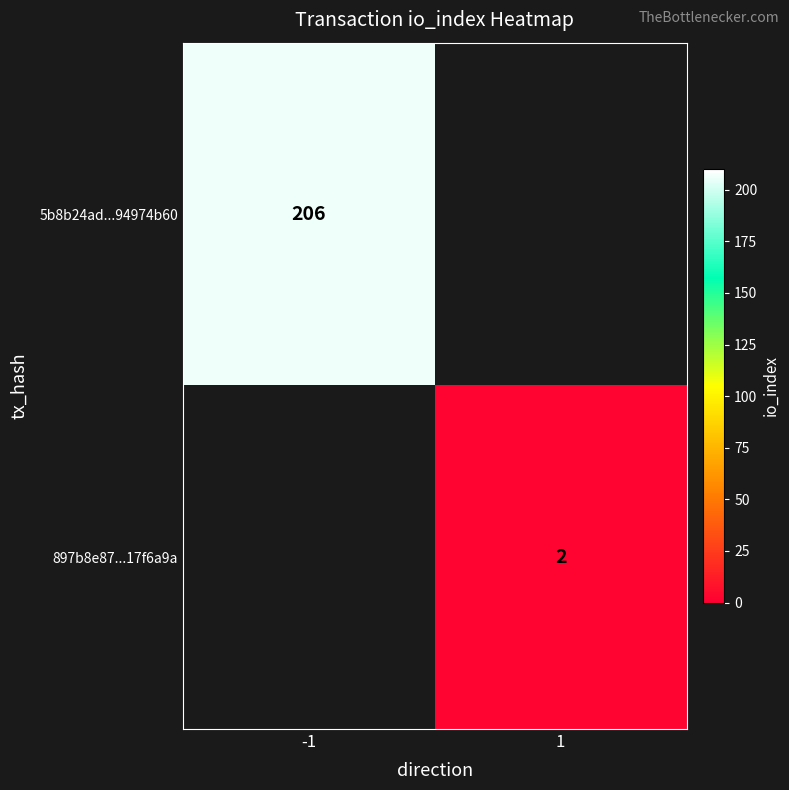

Is the value of 5b8b24ad...94974b60 at -1 greater than the value of 897b8e87...17f6a9a at 1?

Yes